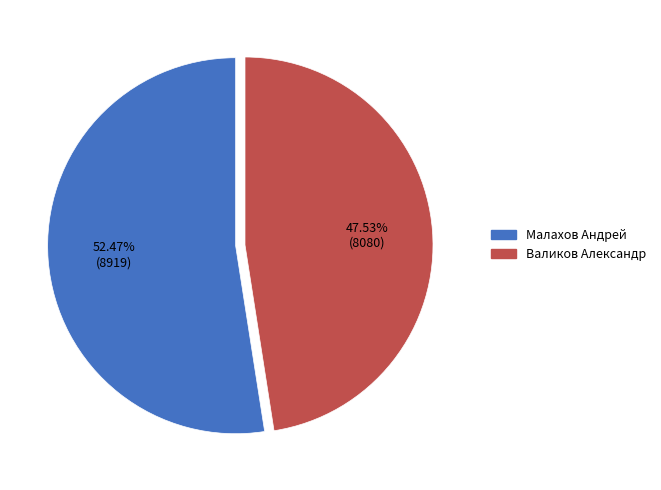

What percentage is the Малахов Андрей slice, to the nearest percent?

52%